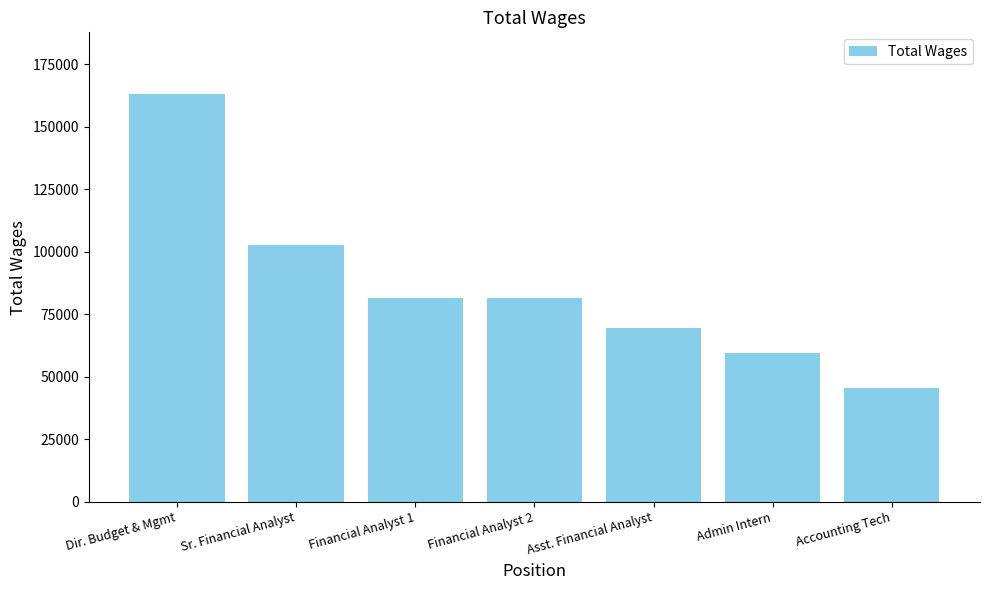

What is the approximate value at Asst. Financial Analyst, to the nearest 50?

69600